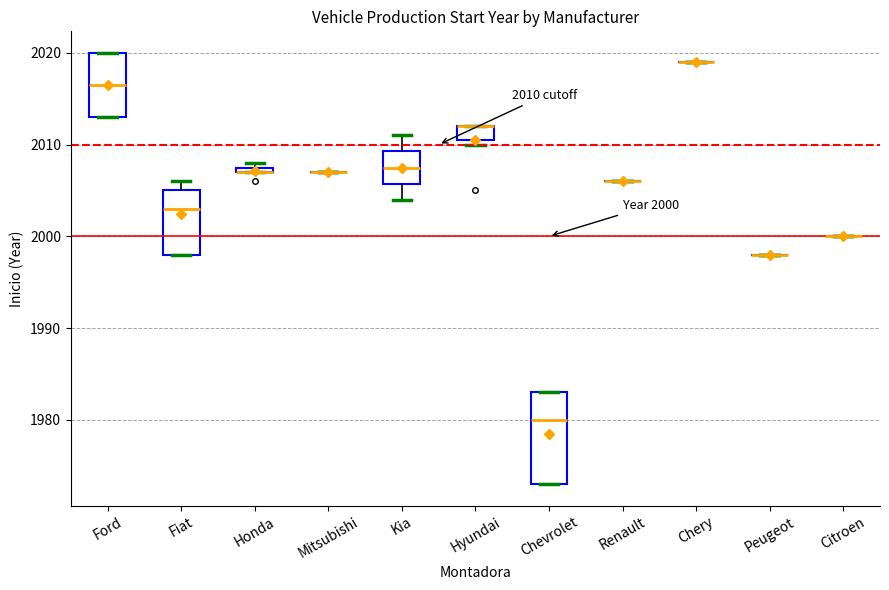

Comparing the boxes themselves (not the whiskers), which one is the tallest?

Chevrolet